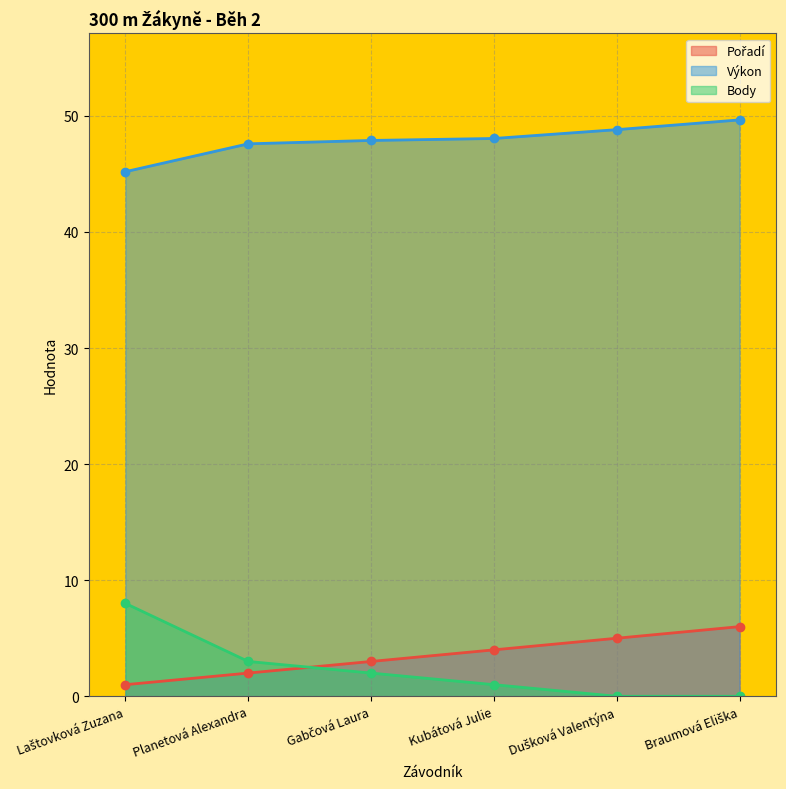

Where does the Výkon series first go above 48?

Kubátová Julie